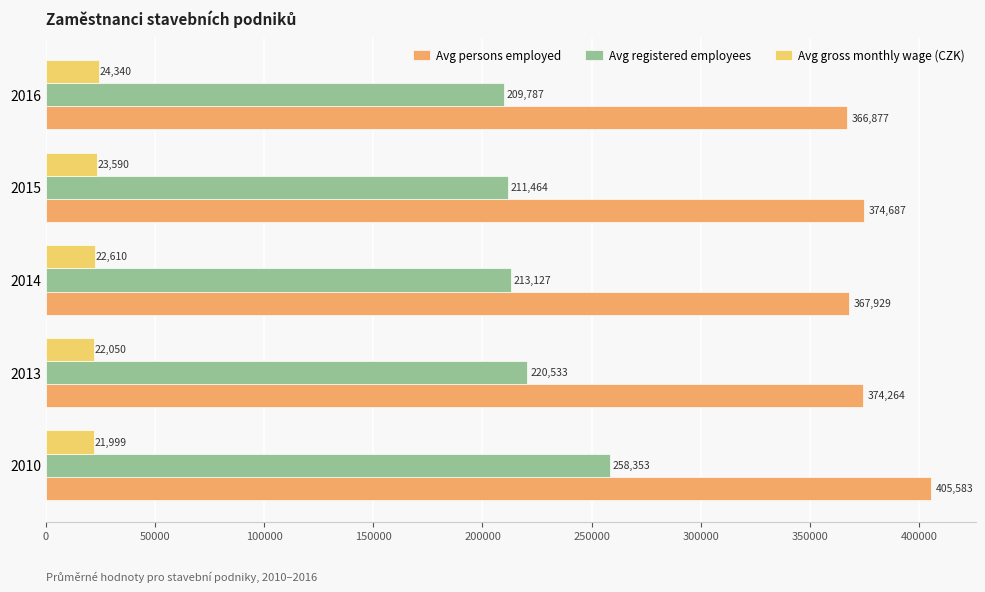

What is the highest value of the Avg gross monthly wage (CZK) series?

24340